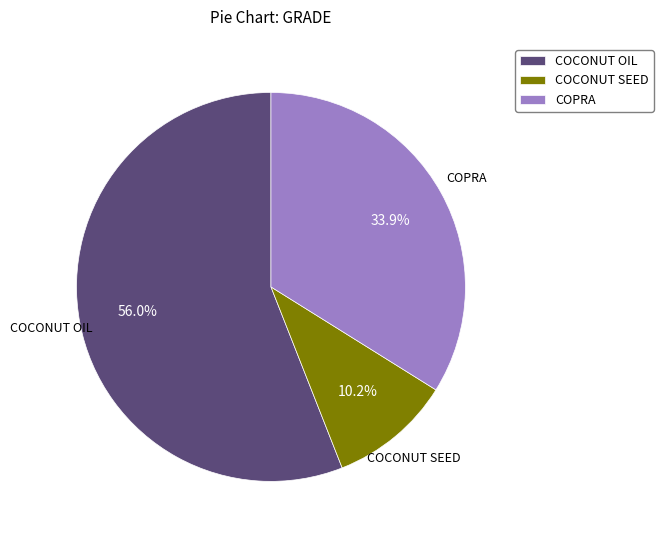

Between COCONUT SEED and COCONUT OIL, which is larger?

COCONUT OIL